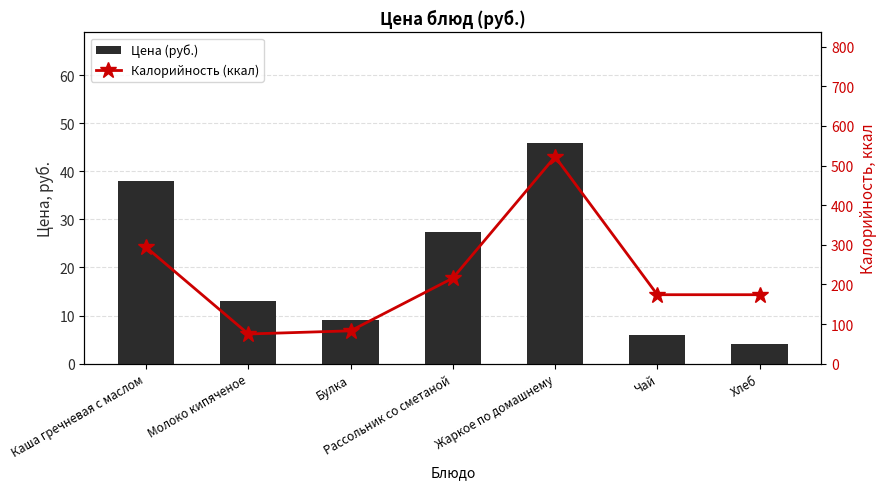

What is the minimum value shown in the chart?

4.0